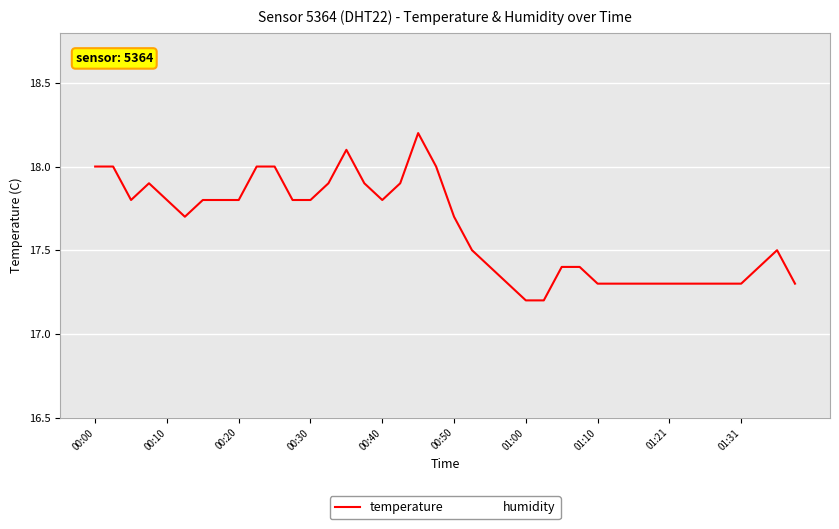

What is the difference between the maximum and minimum values?

1.0